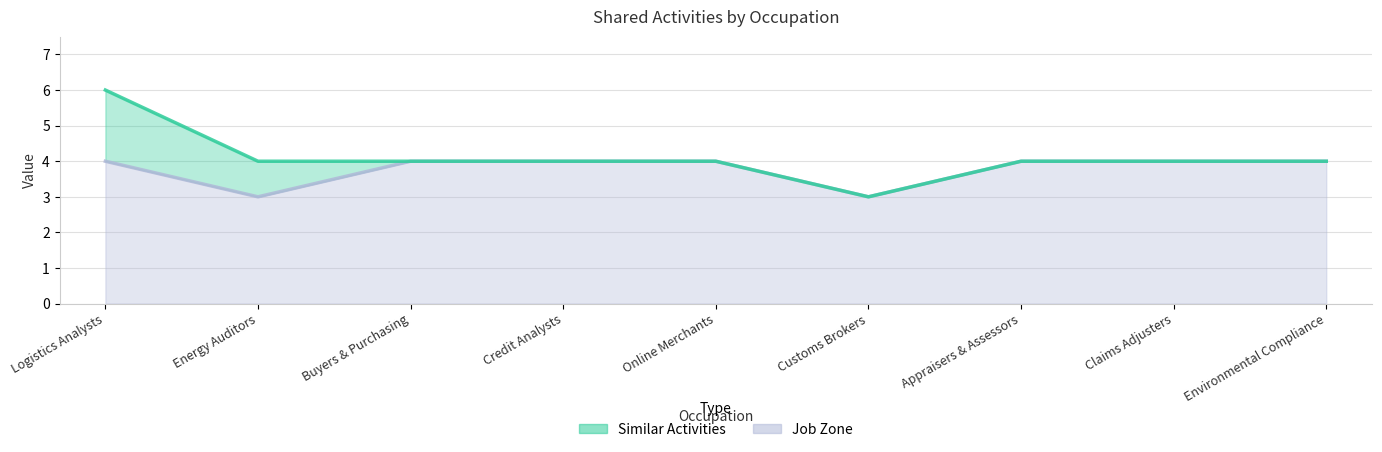

Which category has the highest value across all series?

Logistics Analysts